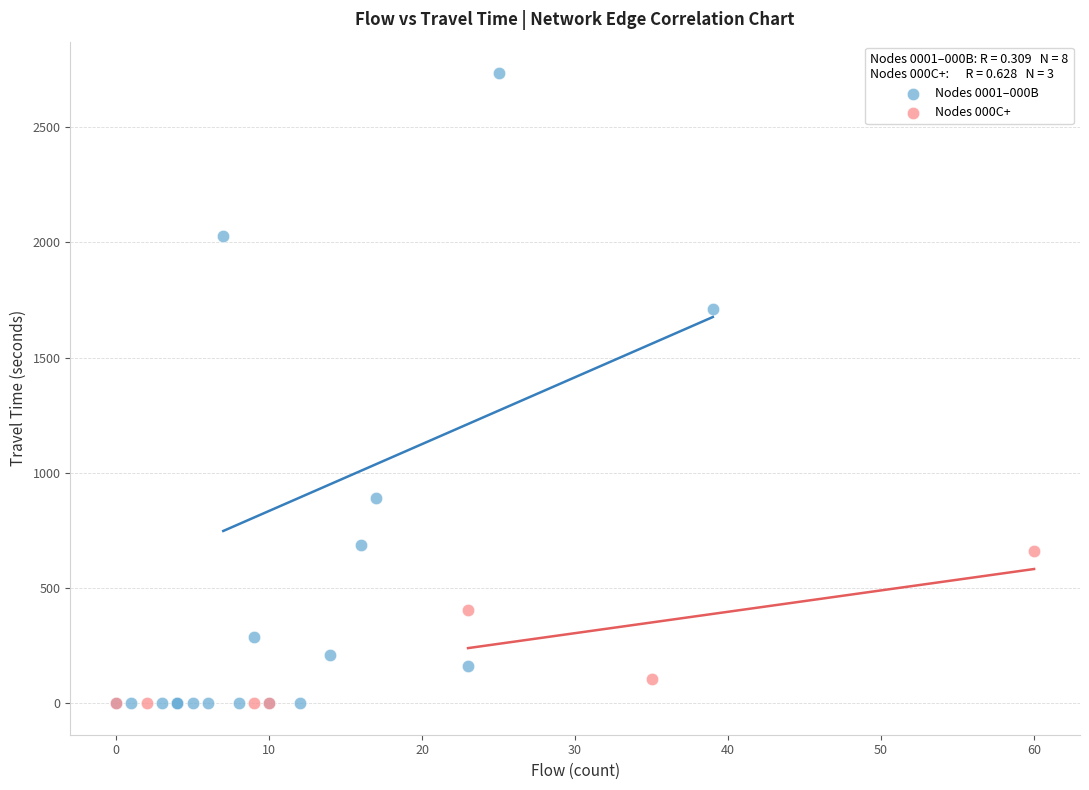

Which series has the largest Y range (max minus min)?

Nodes 0001–000B